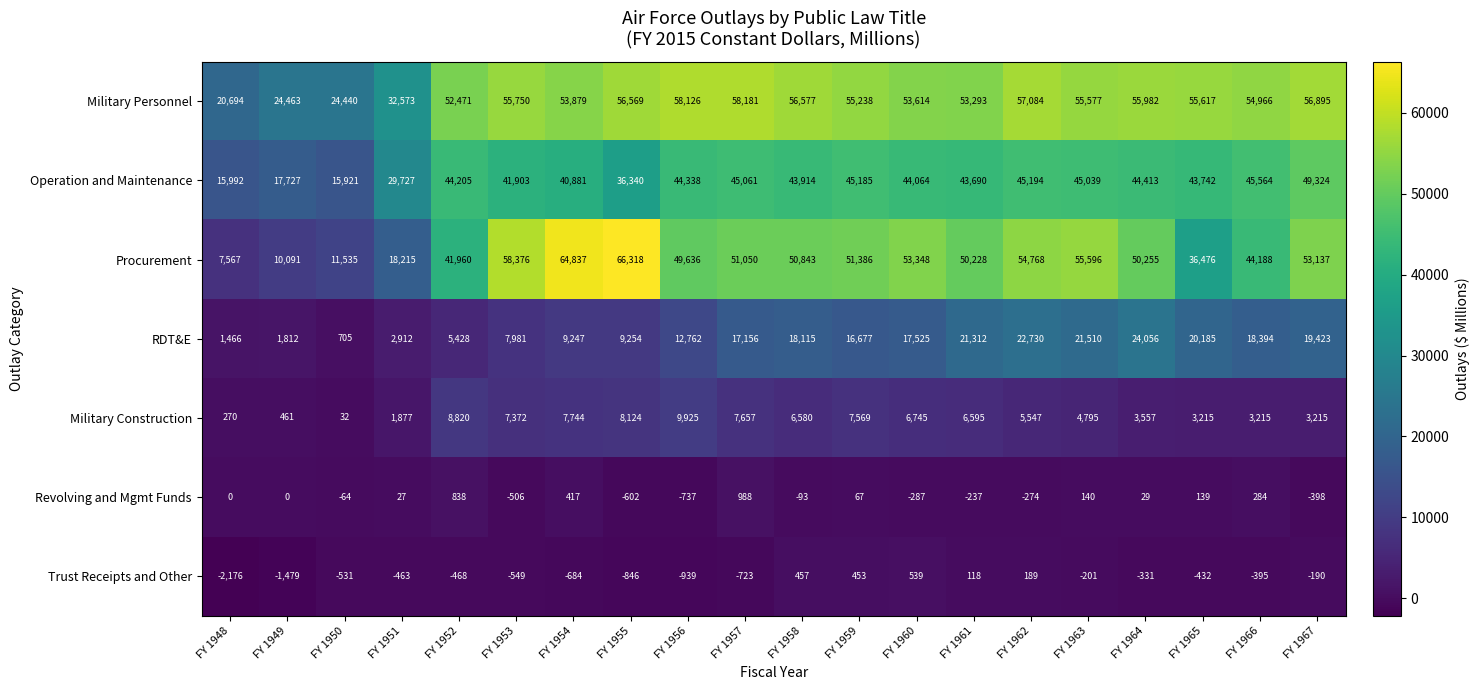

What is the average value of the Military Construction series?

5166